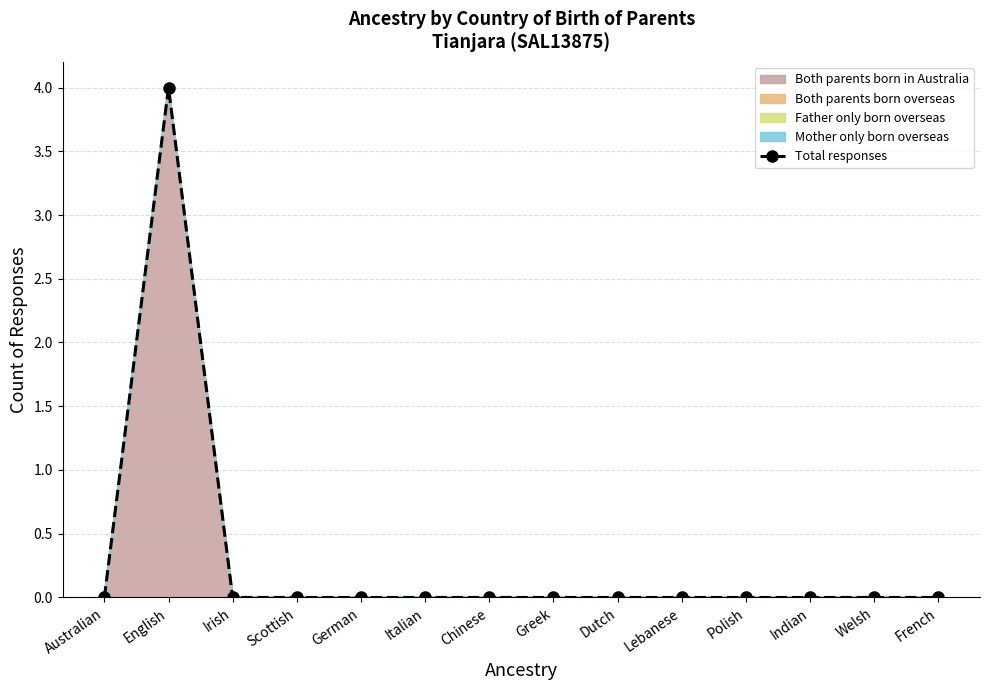

Count the values in the range 0 to 1.

13